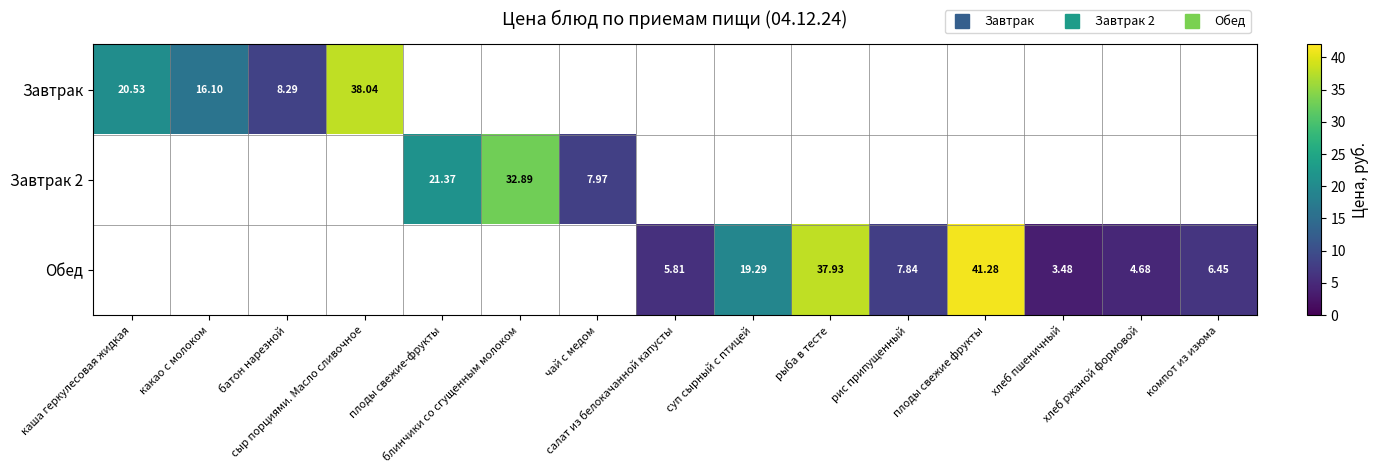

What is the minimum value shown in the chart?

3.5